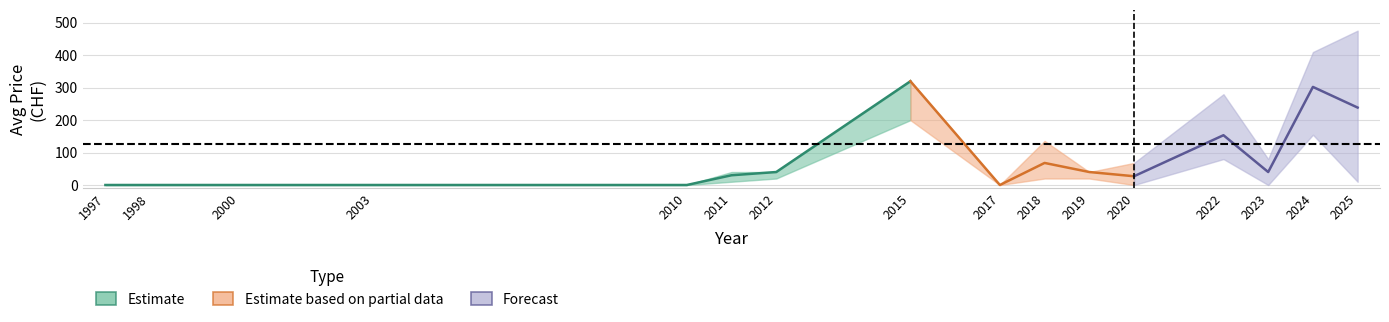

At which label is Avg Price (PRINT) closest to 160?

2022